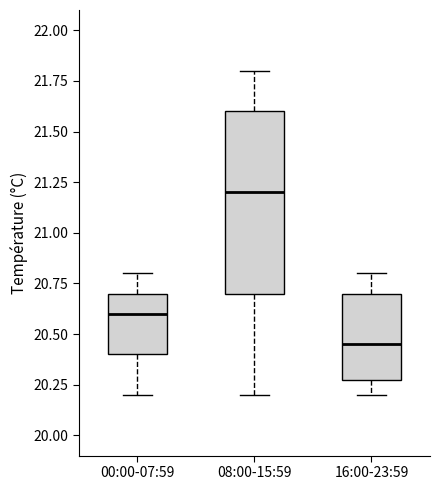

Reading left to right, transcribe this box plot: for each box, give where its median line is, the range the box spans, and where its two whiskers end, as read against the y-axis. The values are not printed on the chart, so give them approximately, as read against the axis.

00:00-07:59: median 20.60, box 20.40 to 20.70, whiskers 20.20 to 20.80
08:00-15:59: median 21.20, box 20.70 to 21.60, whiskers 20.20 to 21.80
16:00-23:59: median 20.45, box 20.30 to 20.70, whiskers 20.20 to 20.80